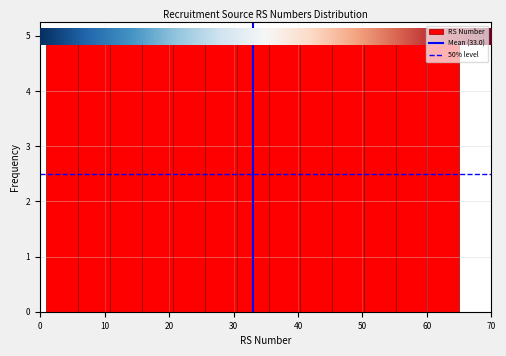

How tall is the bar that spans 31 to 35 on the x-axis? Neither the bar edges nor the heights are printed on the chart, so give them approximately, as read against the axes.

5